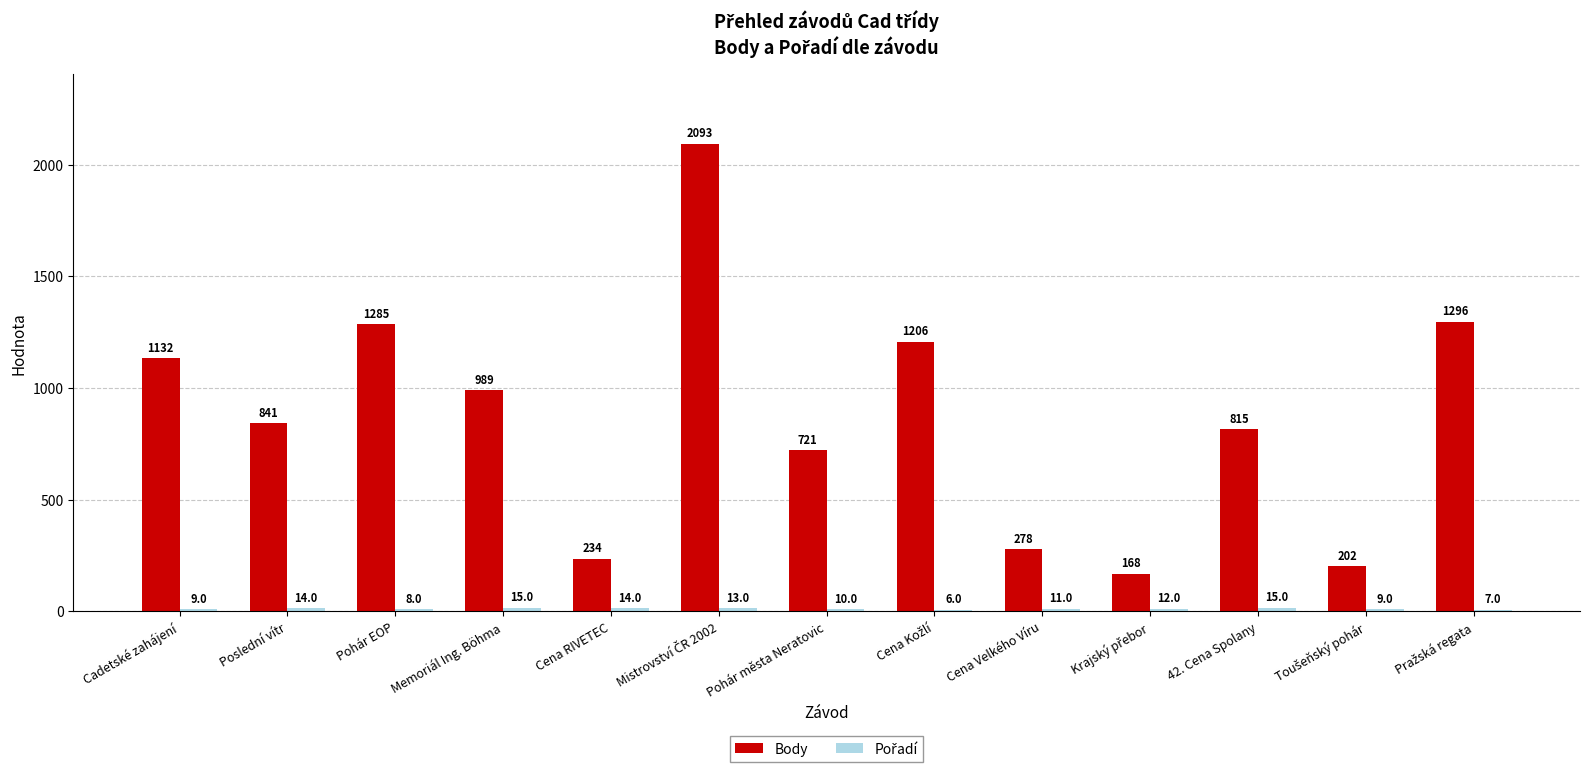

At which label is Body closest to 1130?

Cadetské zahájení